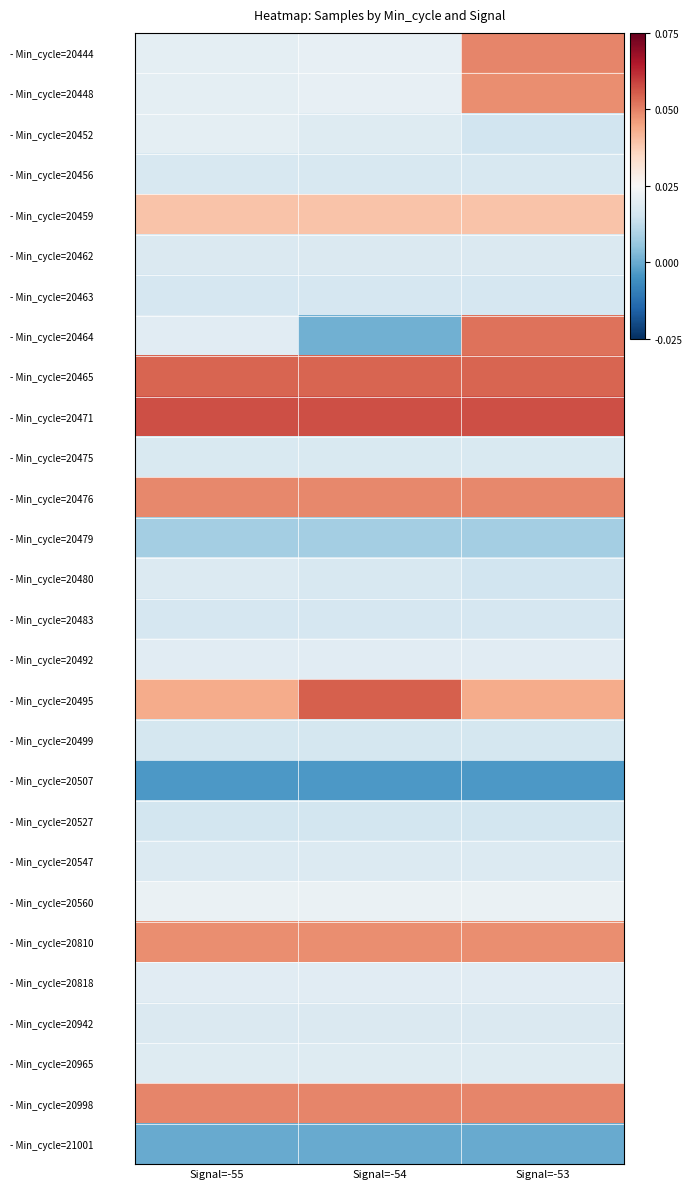

Reading left to right, extract all data points from this chart.

- Min_cycle=20444: Signal=-55=-0.3	Signal=-54=-0.3	Signal=-53=1.5
- Min_cycle=20448: Signal=-55=-0.3	Signal=-54=-0.3	Signal=-53=1.4
- Min_cycle=20452: Signal=-55=-0.3	Signal=-54=-0.4	Signal=-53=-0.6
- Min_cycle=20456: Signal=-55=-0.5	Signal=-54=-0.5	Signal=-53=-0.5
- Min_cycle=20459: Signal=-55=0.9	Signal=-54=0.9	Signal=-53=0.9
- Min_cycle=20462: Signal=-55=-0.4	Signal=-54=-0.4	Signal=-53=-0.4
- Min_cycle=20463: Signal=-55=-0.5	Signal=-54=-0.5	Signal=-53=-0.5
- Min_cycle=20464: Signal=-55=-0.3	Signal=-54=-1.4	Signal=-53=1.6
- Min_cycle=20465: Signal=-55=1.7	Signal=-54=1.7	Signal=-53=1.7
- Min_cycle=20471: Signal=-55=1.9	Signal=-54=1.9	Signal=-53=1.9
- Min_cycle=20475: Signal=-55=-0.5	Signal=-54=-0.5	Signal=-53=-0.4
- Min_cycle=20476: Signal=-55=1.4	Signal=-54=1.4	Signal=-53=1.4
- Min_cycle=20479: Signal=-55=-1.0	Signal=-54=-1.0	Signal=-53=-1.0
- Min_cycle=20480: Signal=-55=-0.4	Signal=-54=-0.5	Signal=-53=-0.6
- Min_cycle=20483: Signal=-55=-0.5	Signal=-54=-0.5	Signal=-53=-0.5
- Min_cycle=20492: Signal=-55=-0.3	Signal=-54=-0.3	Signal=-53=-0.3
- Min_cycle=20495: Signal=-55=1.1	Signal=-54=1.8	Signal=-53=1.1
- Min_cycle=20499: Signal=-55=-0.5	Signal=-54=-0.5	Signal=-53=-0.5
- Min_cycle=20507: Signal=-55=-1.7	Signal=-54=-1.7	Signal=-53=-1.7
- Min_cycle=20527: Signal=-55=-0.5	Signal=-54=-0.5	Signal=-53=-0.5
- Min_cycle=20547: Signal=-55=-0.4	Signal=-54=-0.4	Signal=-53=-0.4
- Min_cycle=20560: Signal=-55=-0.2	Signal=-54=-0.2	Signal=-53=-0.2
- Min_cycle=20810: Signal=-55=1.4	Signal=-54=1.4	Signal=-53=1.4
- Min_cycle=20818: Signal=-55=-0.3	Signal=-54=-0.3	Signal=-53=-0.3
- Min_cycle=20942: Signal=-55=-0.4	Signal=-54=-0.4	Signal=-53=-0.4
- Min_cycle=20965: Signal=-55=-0.4	Signal=-54=-0.4	Signal=-53=-0.4
- Min_cycle=20998: Signal=-55=1.5	Signal=-54=1.5	Signal=-53=1.5
- Min_cycle=21001: Signal=-55=-1.5	Signal=-54=-1.5	Signal=-53=-1.5